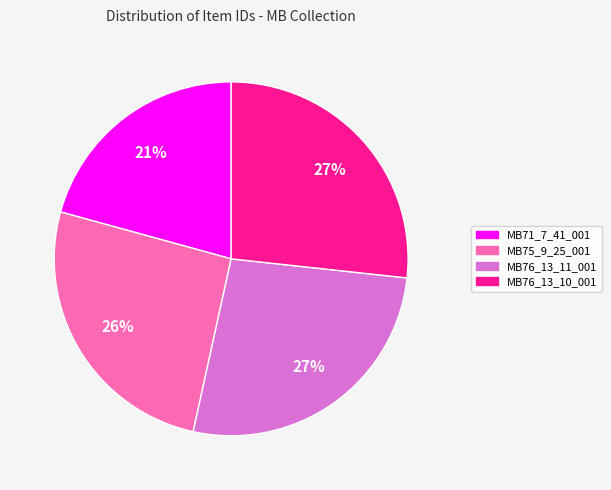

Do MB76_13_11_001 and MB75_9_25_001 together represent more than half of the pie?

Yes